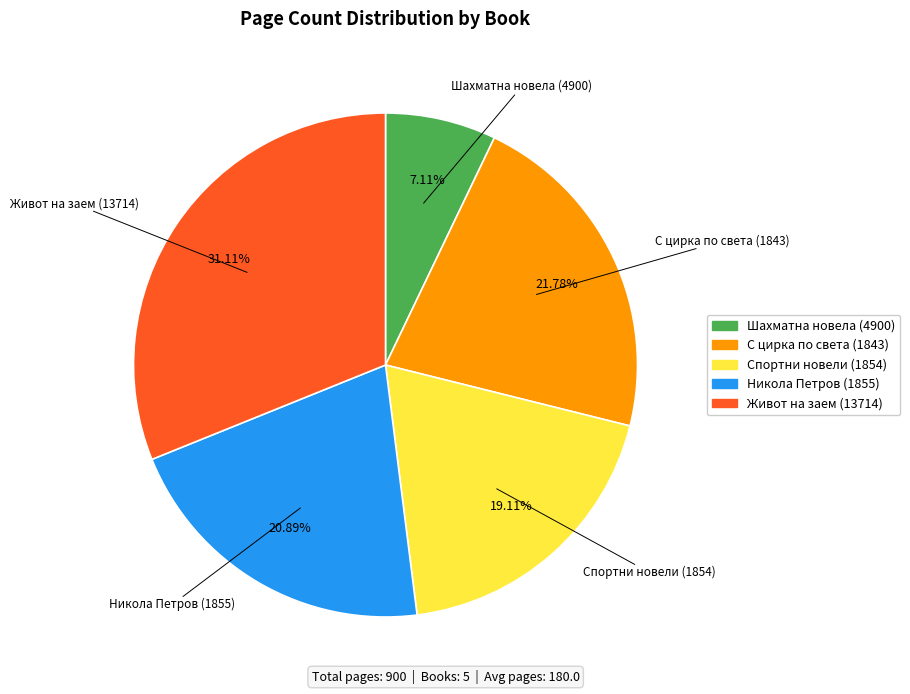

Does Живот на заем (13714) account for over 50% of the chart?

No